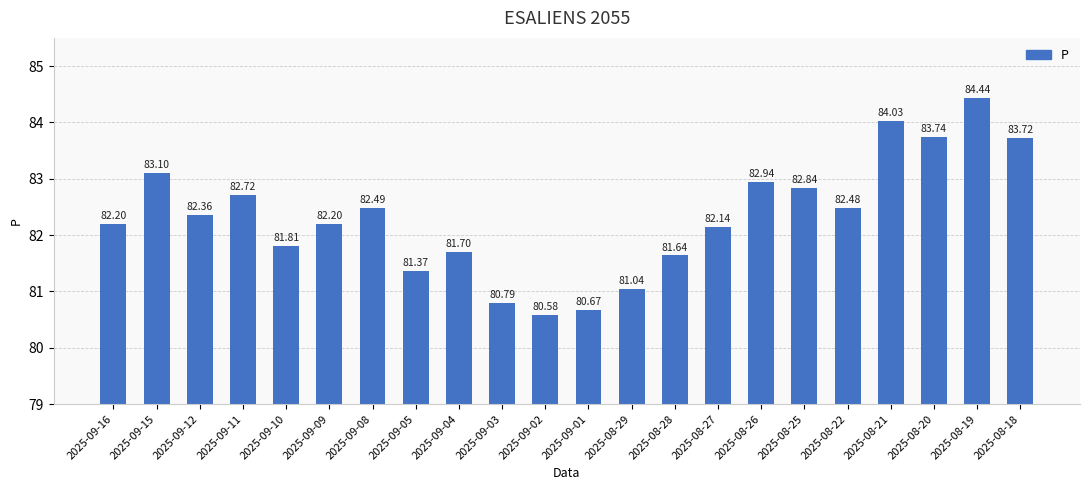

What is the value of the 3rd bar from the left?

82.4